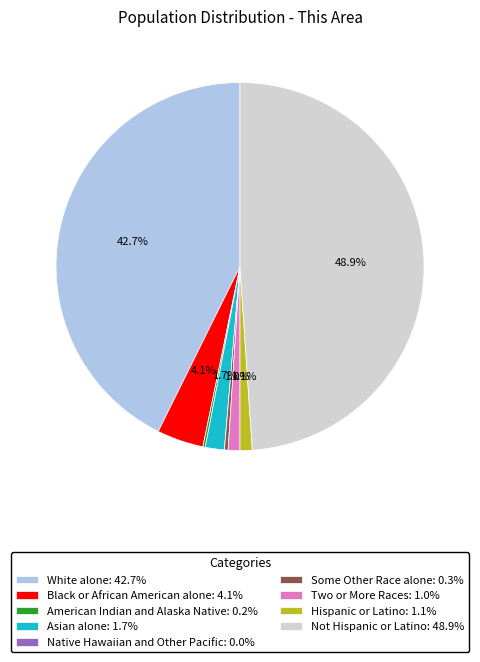

Combined, do Not Hispanic or Latino: 48.9% and White alone: 42.7% account for over 50%?

Yes